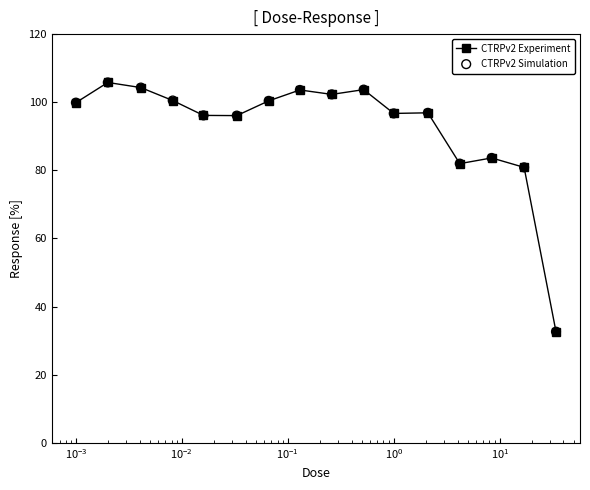

What is the value of the 2nd point from the left?

105.8